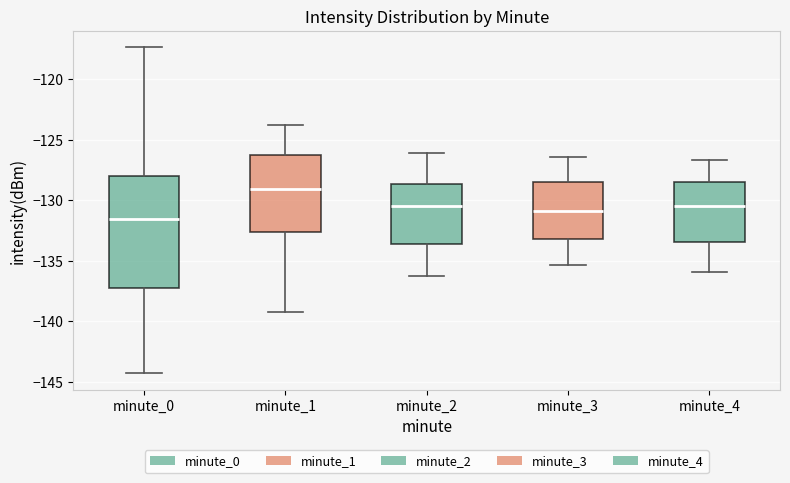

Which box has the highest median line?

minute_1